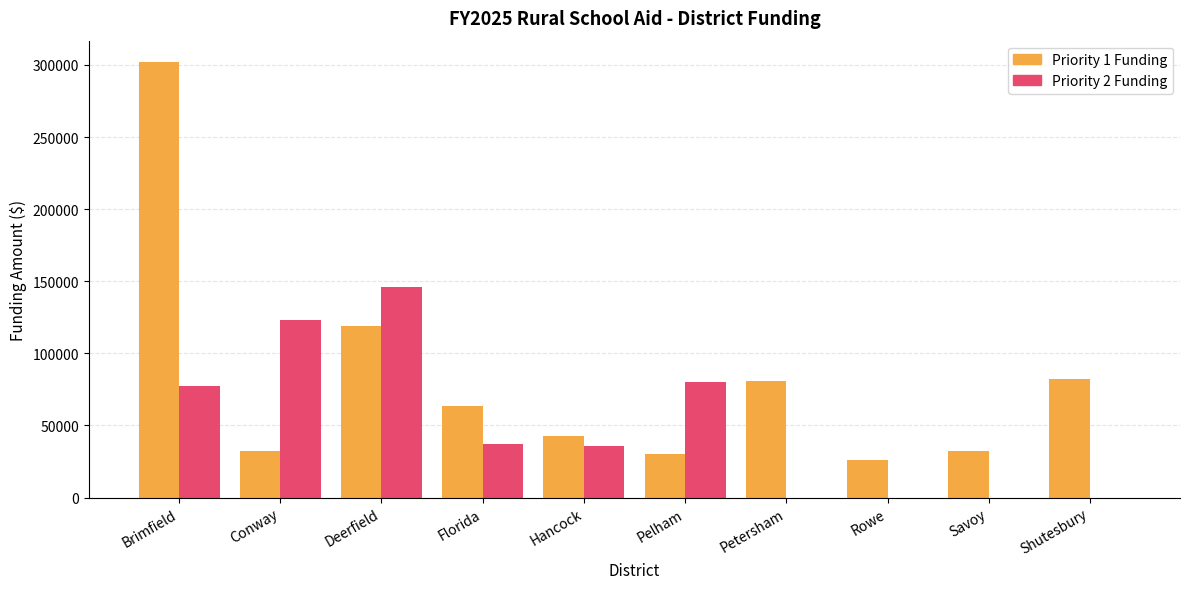

Which series has the largest total across all categories?

Priority 1 Funding